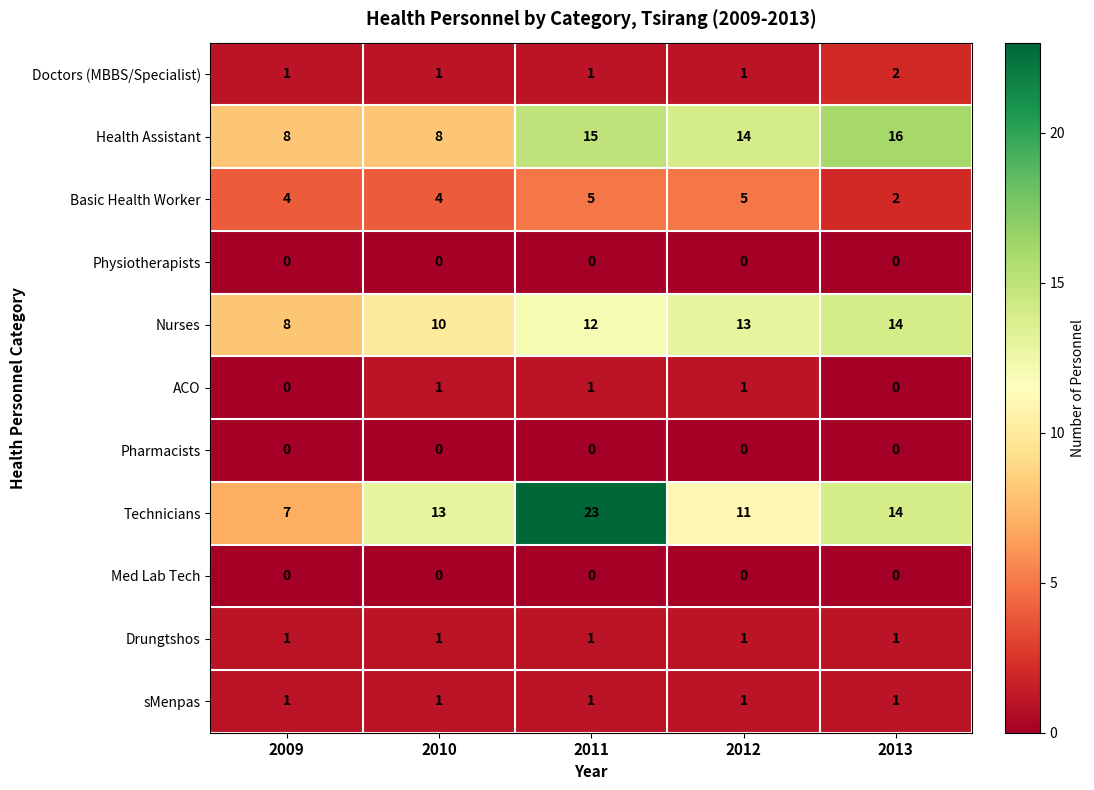

What is the maximum value shown in the chart?

23